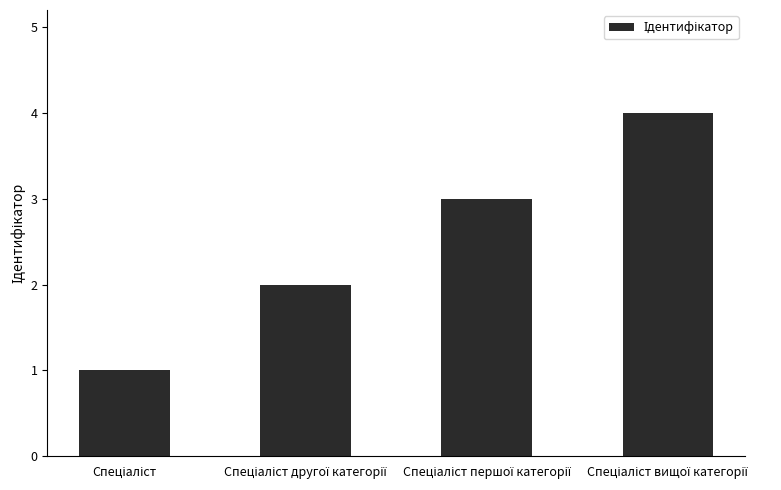

What is the greatest value displayed?

4